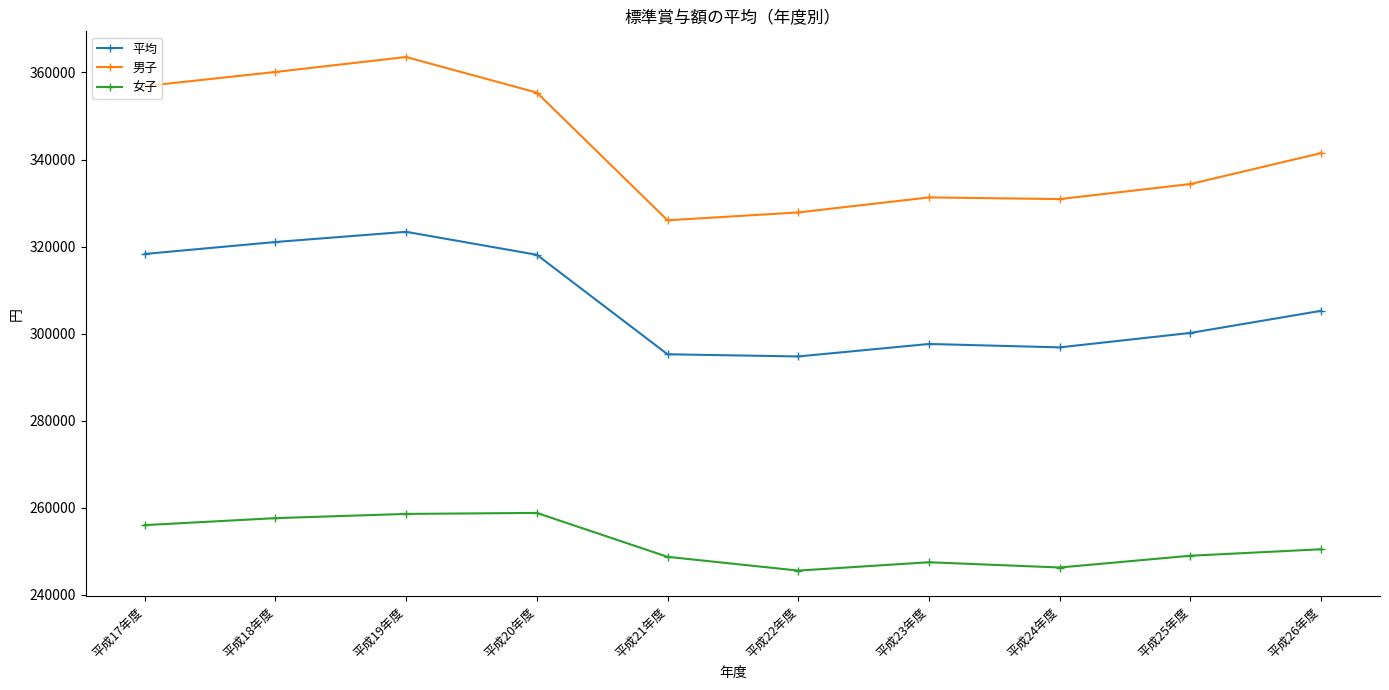

The 平均 series shows 296852 at 平成24年度. True or false?

True